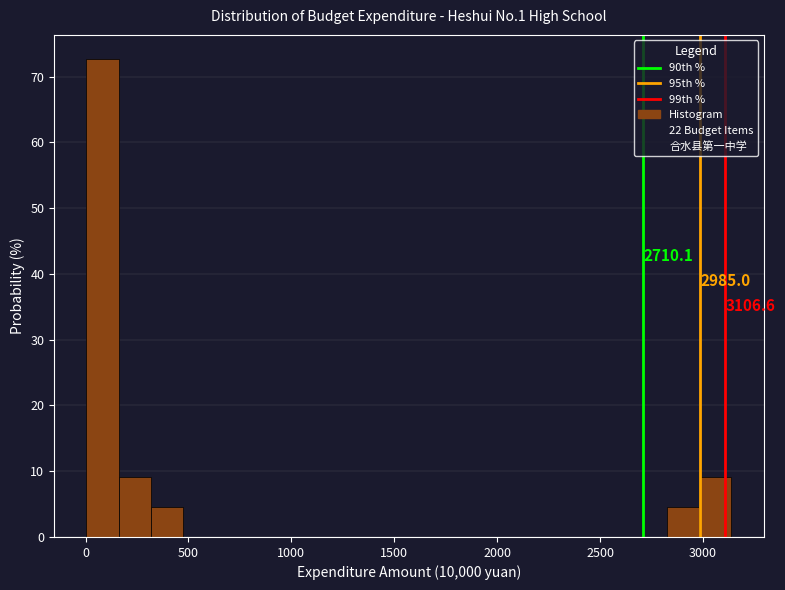

Read against the x-axis, roughly where is the centre of the tallest bar?

100